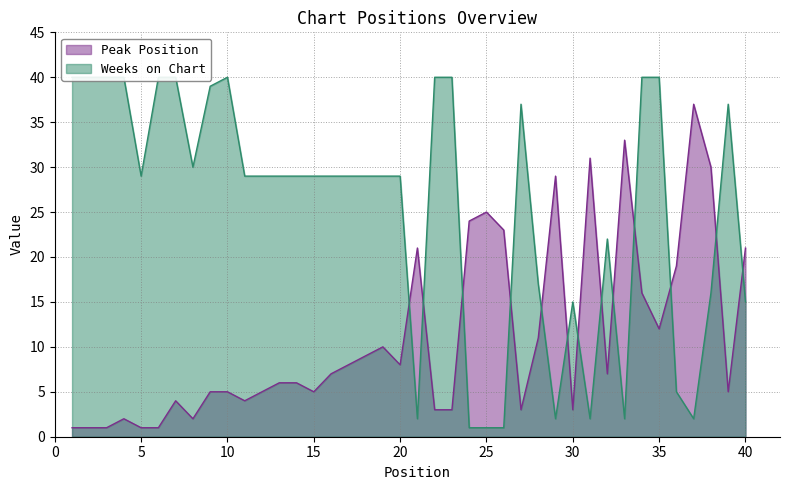

True or false: Peak Position and Weeks on Chart cross at least once.

True